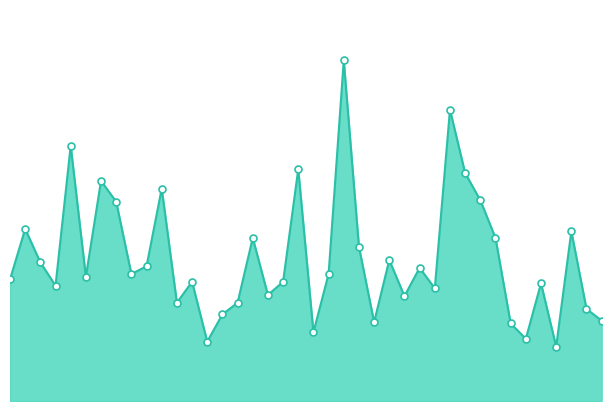

The chart shows a value of 3.6 at 2. True or false?

True